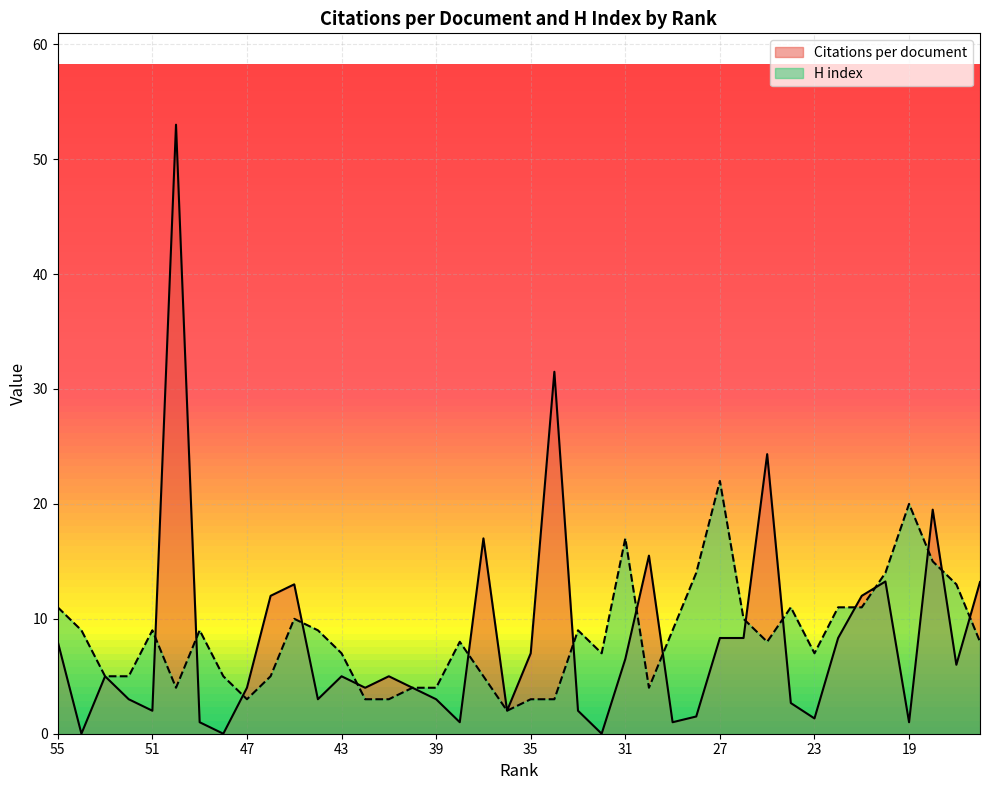

At which category is the sum across all series the highest?

50